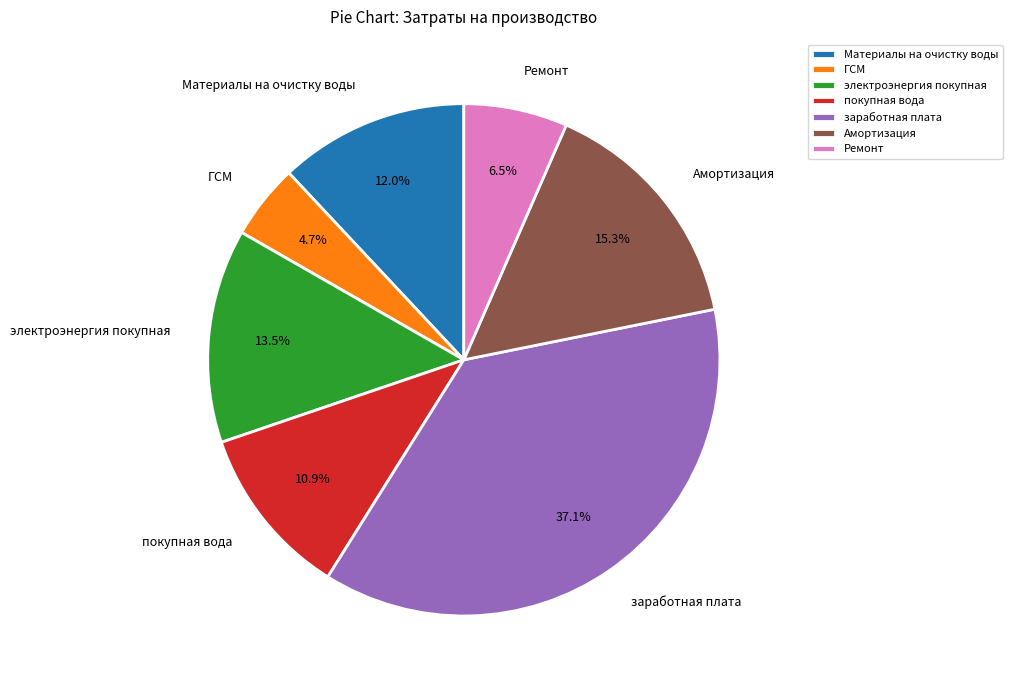

Rank the categories by value from highest to lowest.

заработная плата, Амортизация, электроэнергия покупная, Материалы на очистку воды, покупная вода, Ремонт, ГСМ